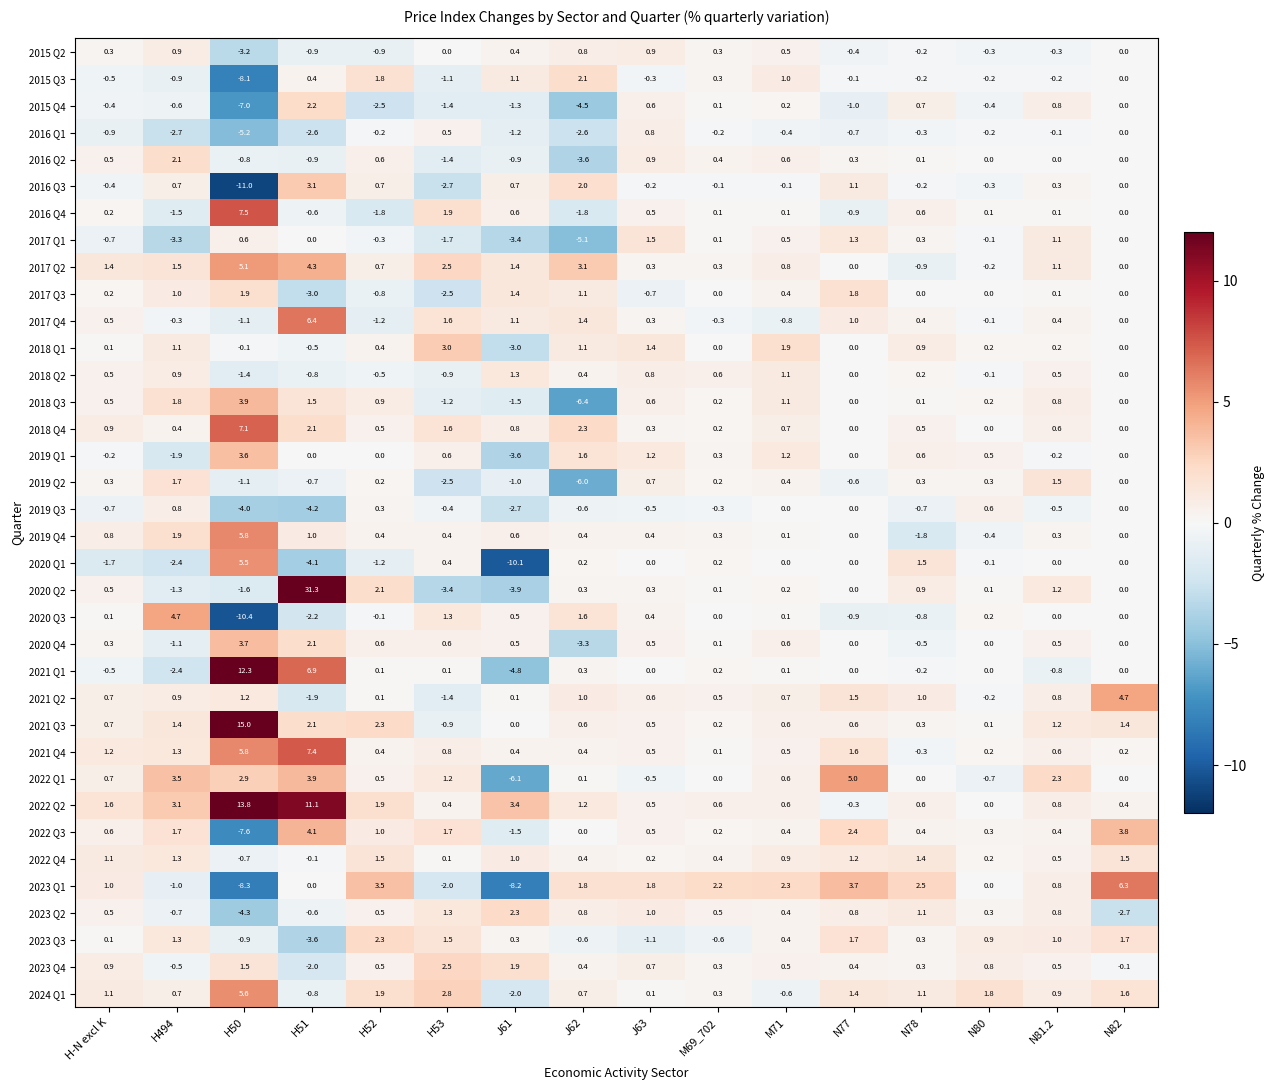

At how many categories does at least one series exceed 14?

2